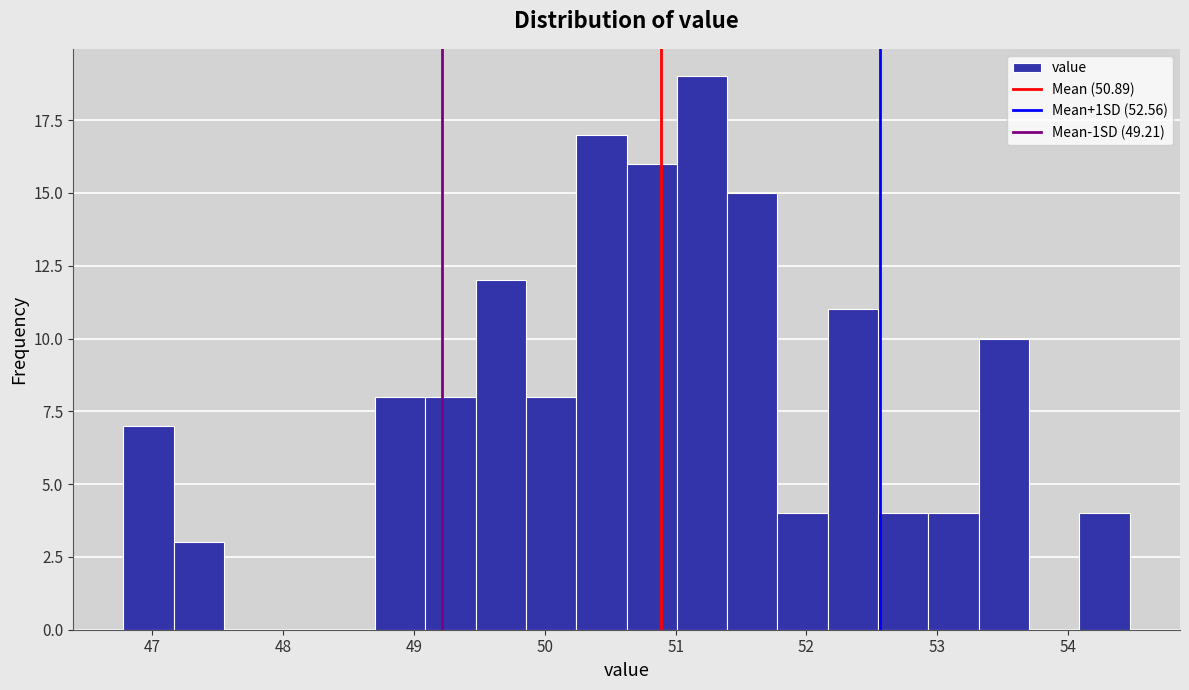

Around what value on the x-axis is the tallest bar? Give the approximate position of its centre, as read against the axis.

51.2